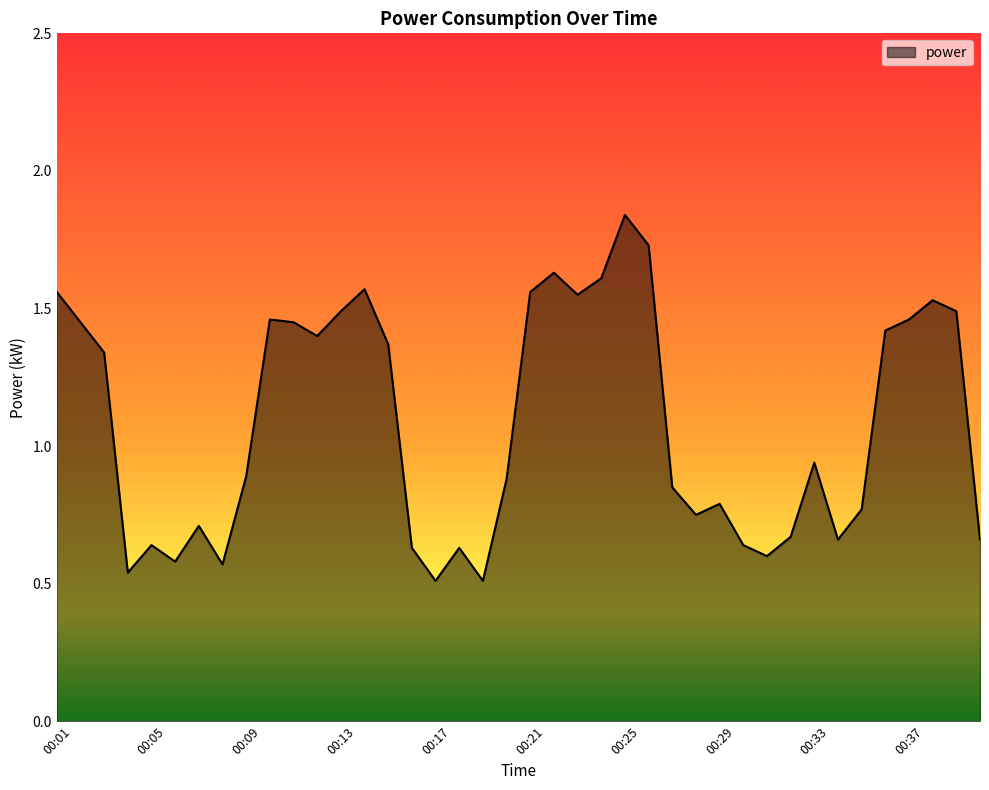

Rank the categories by value from highest to lowest.

00:25, 00:26, 00:22, 00:24, 00:14, 00:01, 00:21, 00:23, 00:38, 00:13, 00:39, 00:10, 00:37, 00:02, 00:11, 00:36, 00:12, 00:15, 00:03, 00:33, 00:09, 00:20, 00:27, 00:29, 00:35, 00:28, 00:07, 00:32, 00:34, 00:40, 00:05, 00:30, 00:16, 00:18, 00:31, 00:06, 00:08, 00:04, 00:17, 00:19